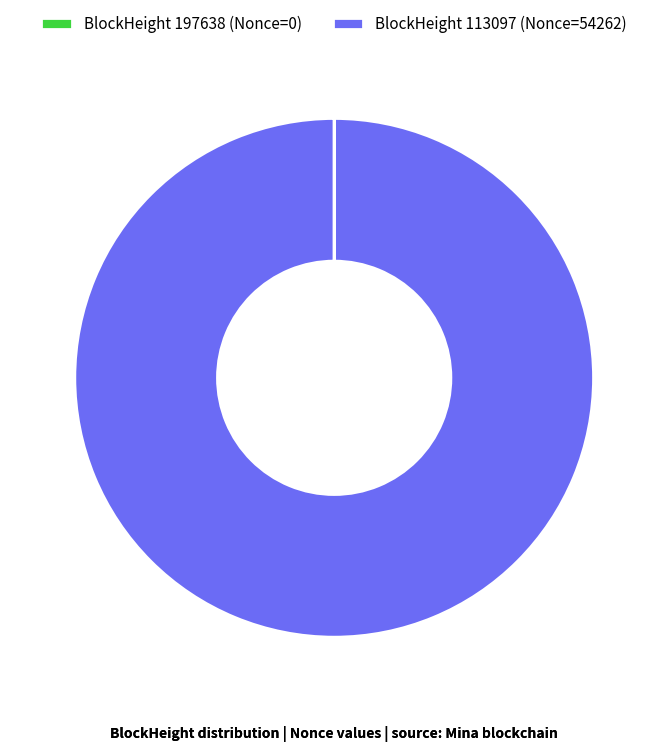

The BlockHeight 113097 (Nonce=54262) slice represents 100% of the pie. True or false?

True